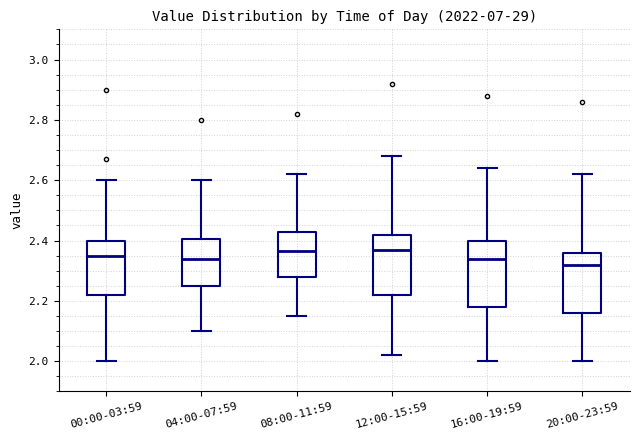

Where does the median line of the box for 08:00-11:59 sit on the y-axis? The values are not printed on the chart, so give them approximately, as read against the axis.

2.36